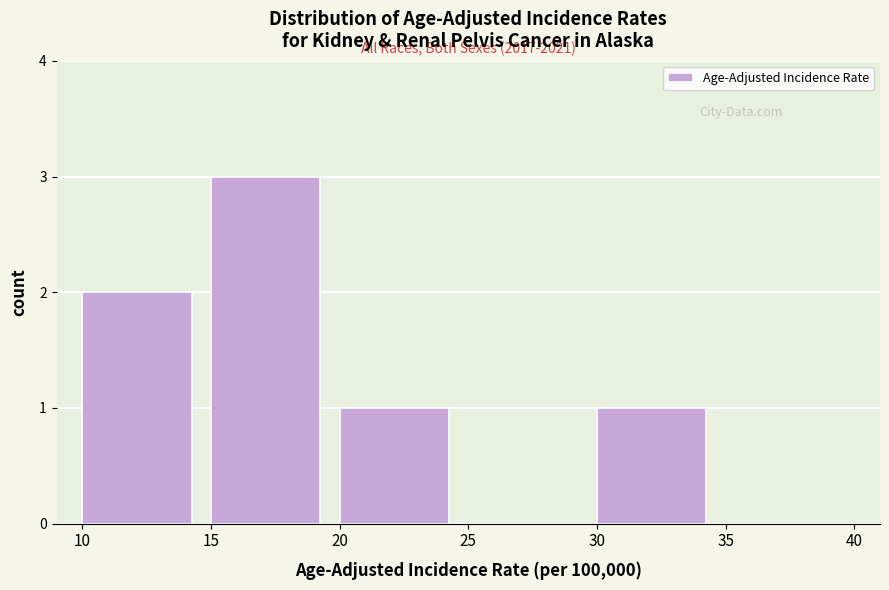

Over which range of the x-axis is the bar tallest?

15 to 20